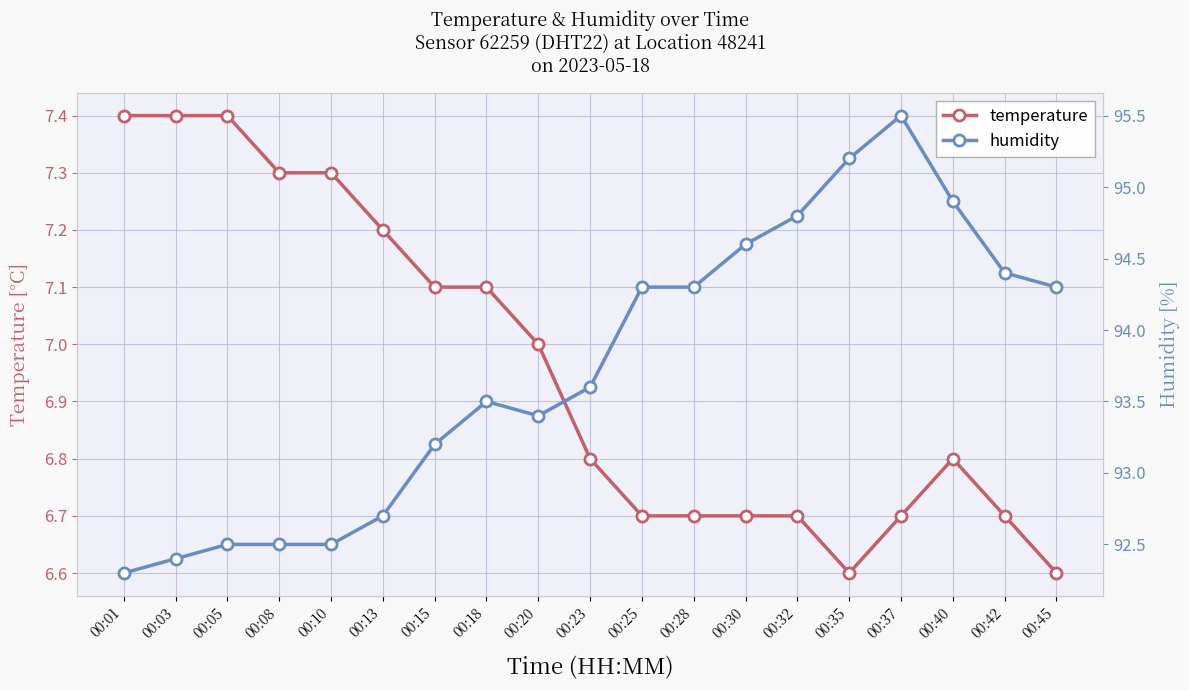

Reading right to left, list all the values displayed in this chart.

temperature: 6.6	6.7	6.8	6.7	6.6	6.7	6.7	6.7	6.7	6.8	7.0	7.1	7.1	7.2	7.3	7.3	7.4	7.4	7.4
humidity: 94.3	94.4	94.9	95.5	95.2	94.8	94.6	94.3	94.3	93.6	93.4	93.5	93.2	92.7	92.5	92.5	92.5	92.4	92.3